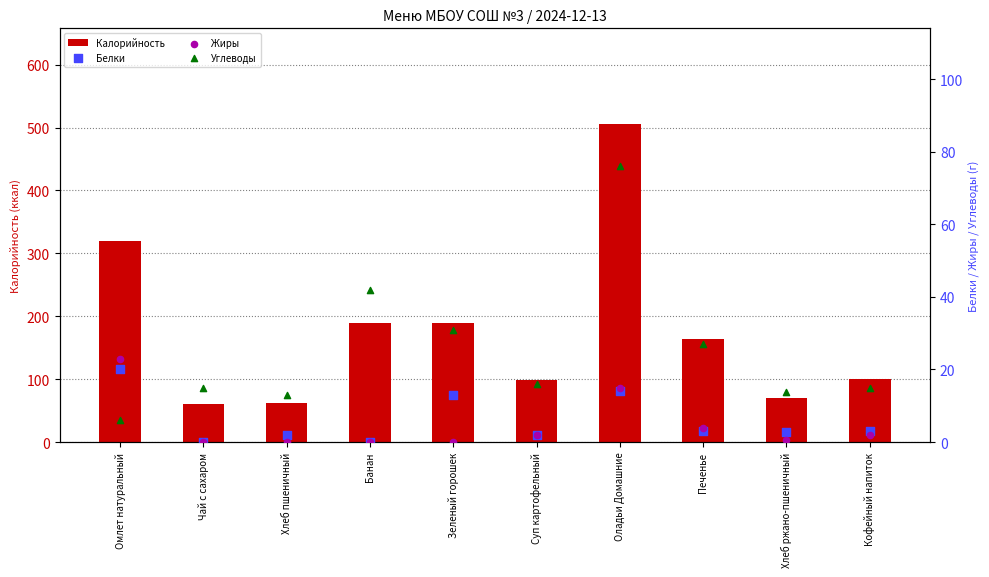

Which series reaches the maximum Y coordinate?

Калорийность